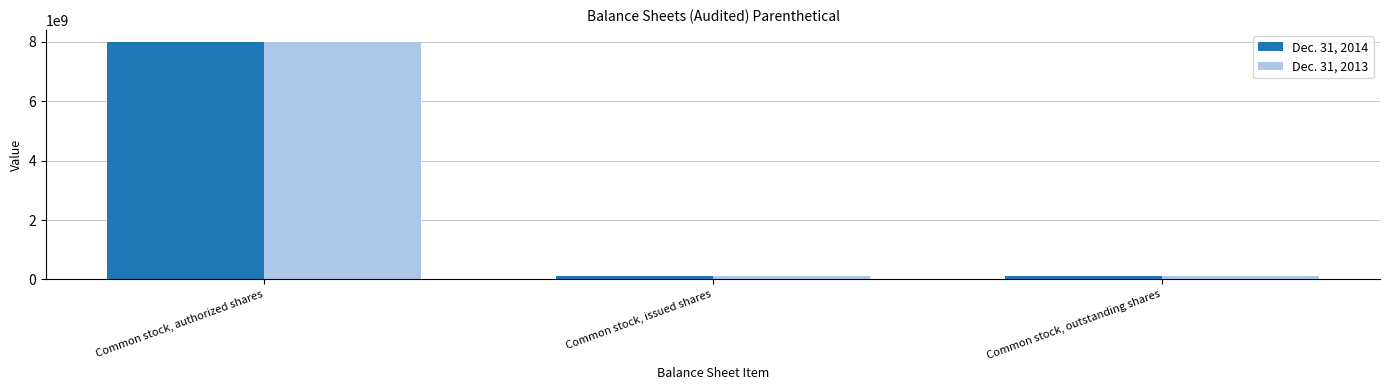

Is it true that Dec. 31, 2014 equals 2858946856 at Common stock, authorized shares?

False